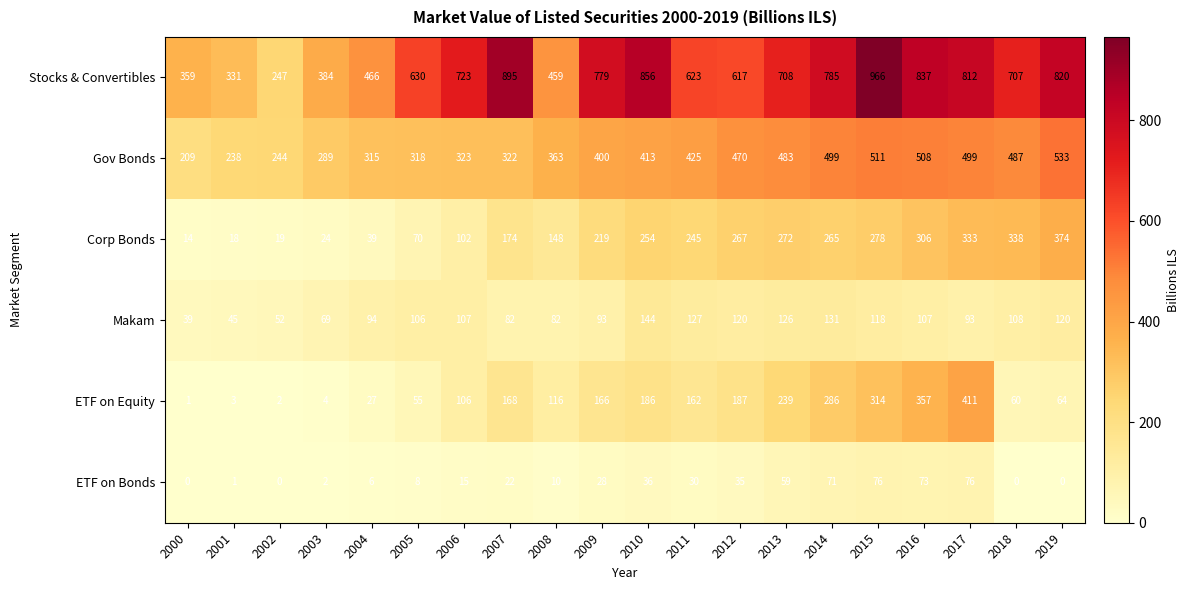

What is the difference between the Stocks & Convertibles values at 2008 and 2010?

397